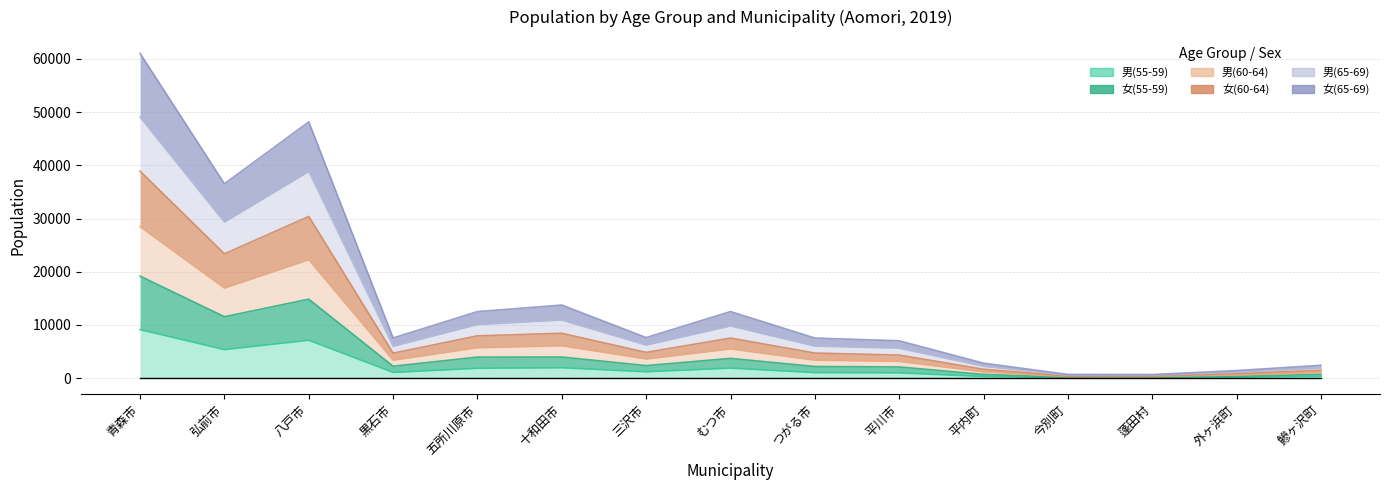

True or false: 男(65-69) and 男(55-59) intersect in this chart.

False